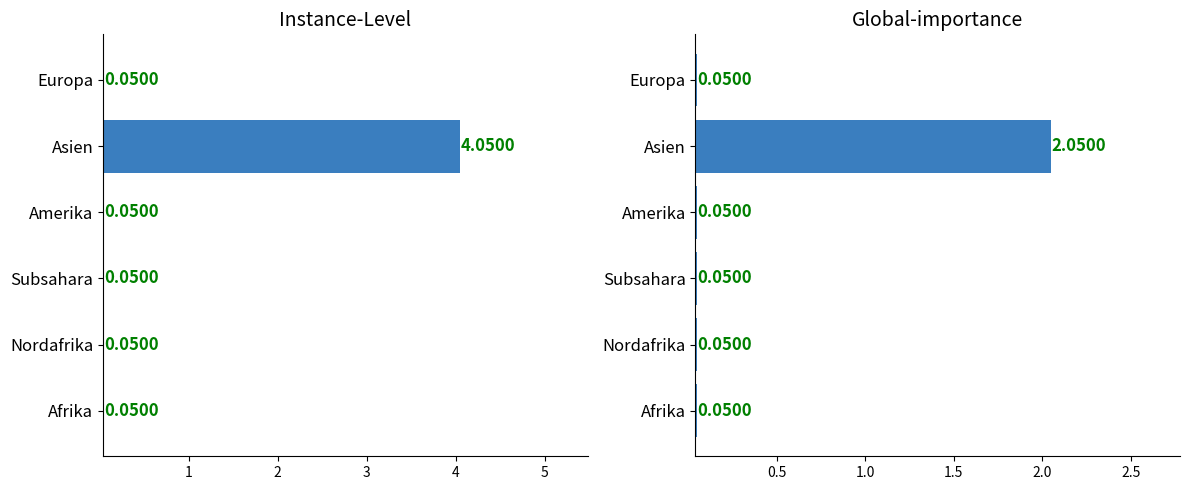

The Total neue Asylgesuche series shows 0.1 at Afrika. True or false?

False